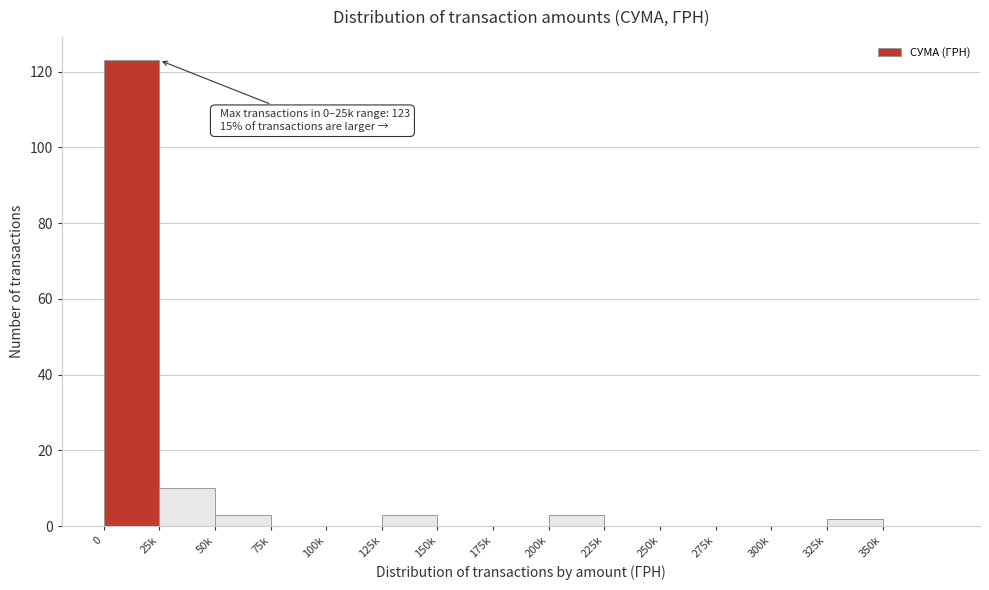

Reading right to left, what are all the values shown in this chart?

350k=0	325k=2	300k=0	275k=0	250k=0	225k=0	200k=3	175k=0	150k=0	125k=3	100k=0	75k=0	50k=3	25k=10	0=123